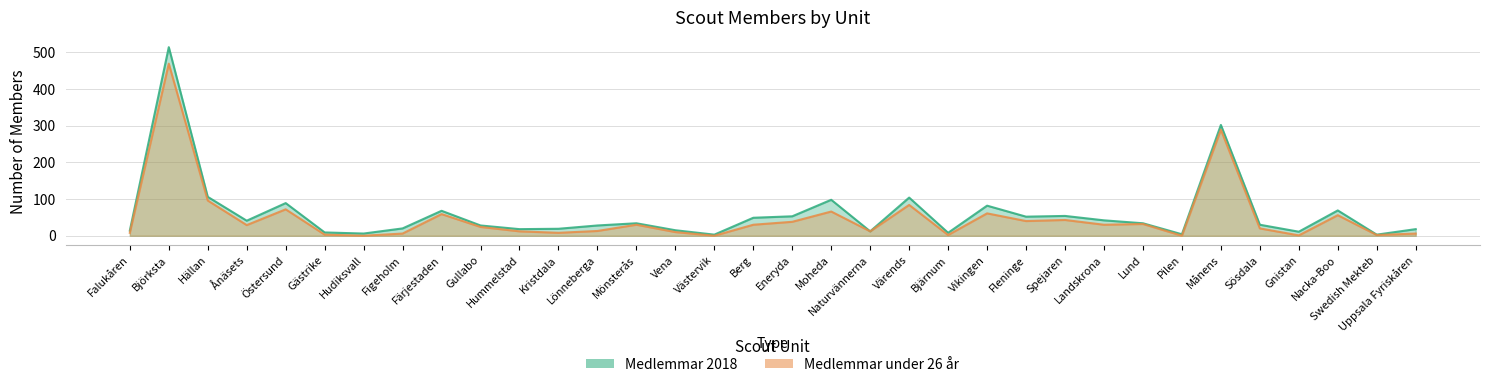

Reading left to right, list all the values displayed in this chart.

Medlemmar 2018: 14	514	106	41	89	9	6	20	68	28	18	19	28	34	15	3	49	53	98	12	104	8	82	52	54	42	34	4	302	30	11	69	3	18
Medlemmar under 26 år: 8	469	96	29	72	3	0	6	59	24	12	8	13	30	10	0	30	38	66	12	84	2	61	40	43	30	32	0	289	20	1	56	2	6